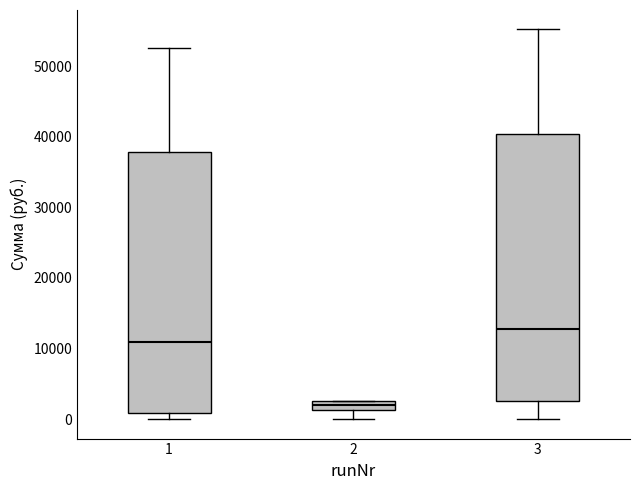

Where does the median line of the box at x = 2 sit on the y-axis? The values are not printed on the chart, so give them approximately, as read against the axis.

2000